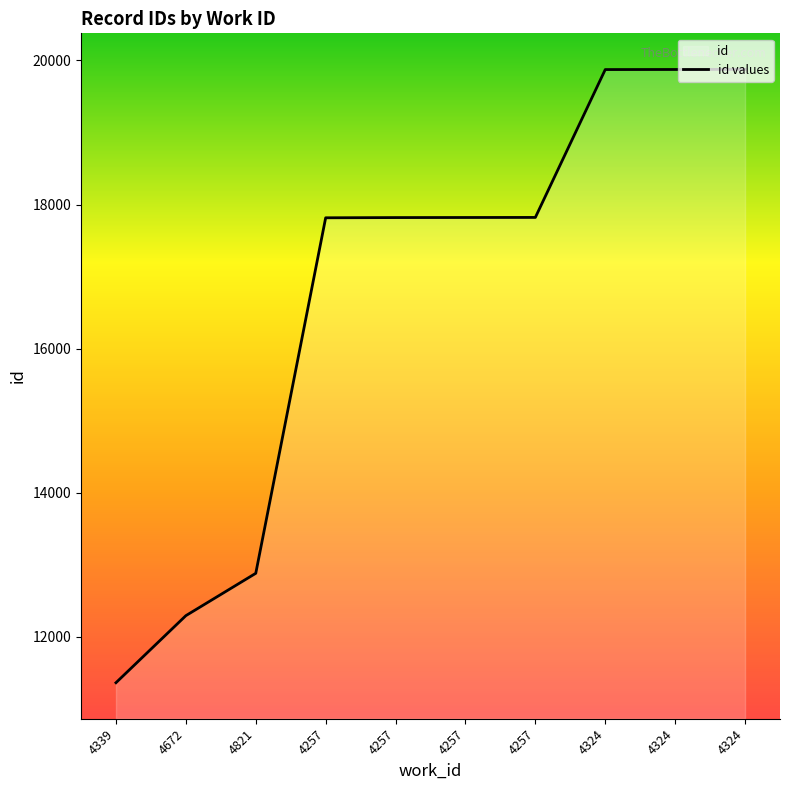

Read the value at 4339, to the nearest 10.

11360